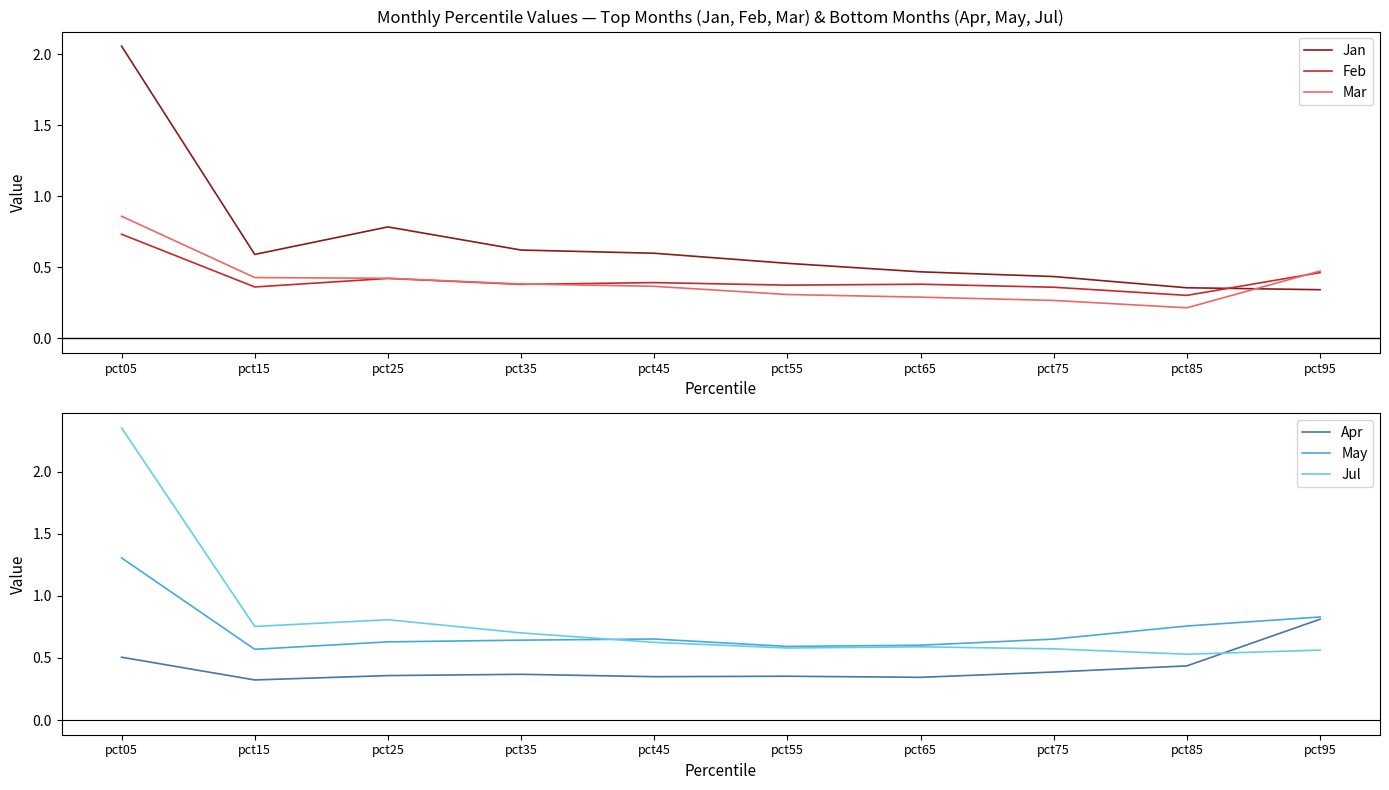

Read the Jan value at pct05.

2.1